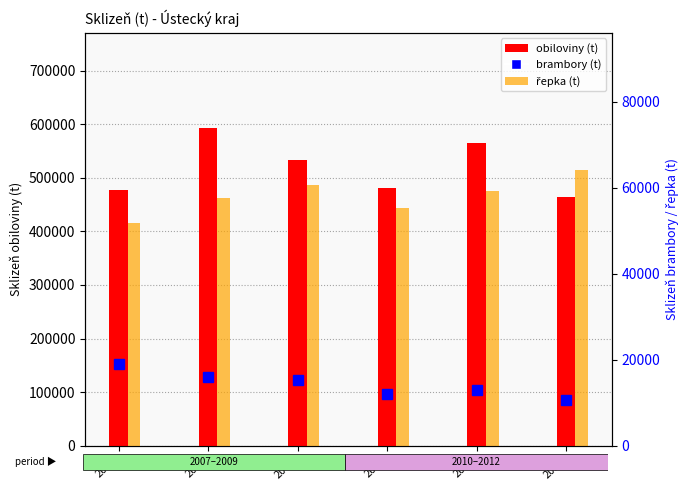

Which series has the largest total across all categories?

obiloviny (t)